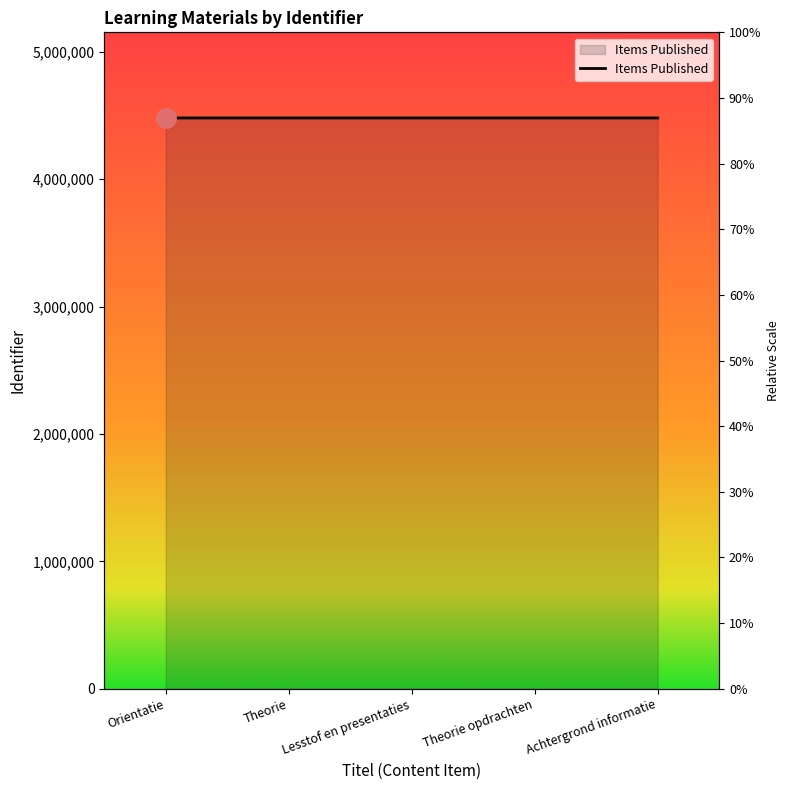

What is the minimum value shown in the chart?

4480686